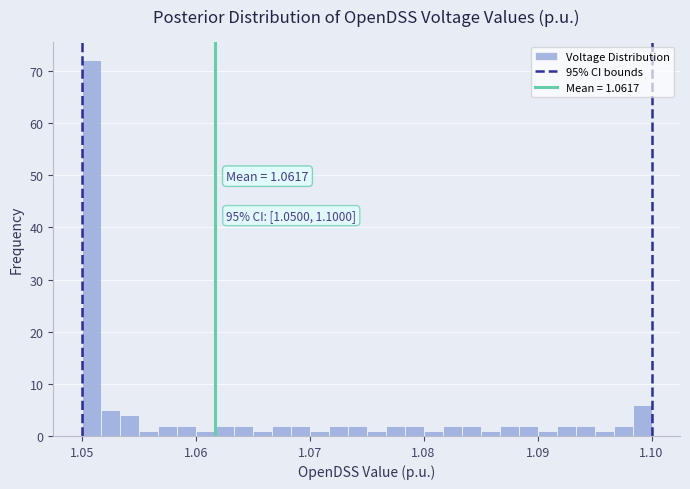

Around what value on the x-axis is the tallest bar? Give the approximate position of its centre, as read against the axis.

1.051